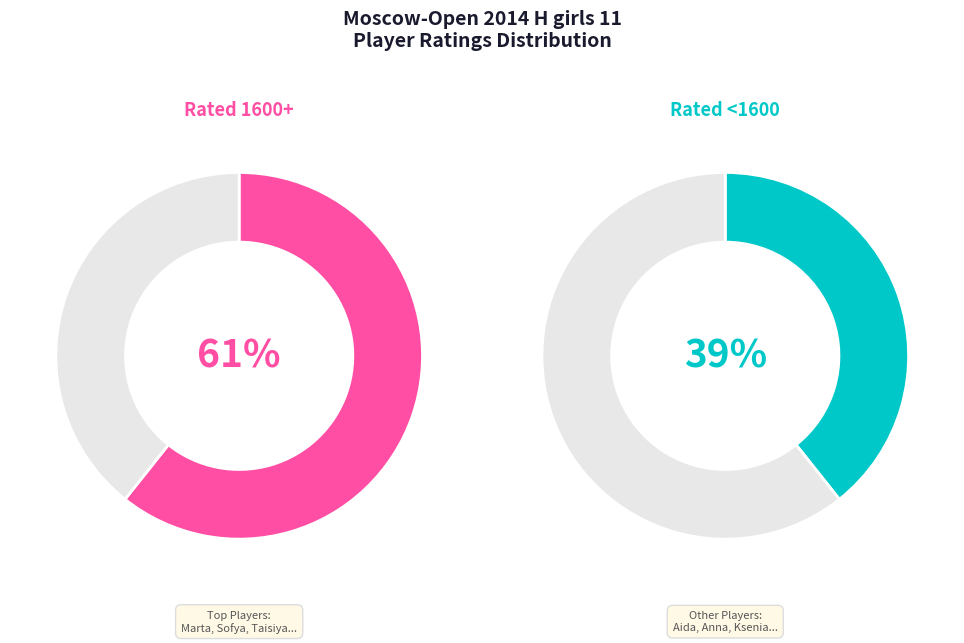

The Tukaeva Aida slice represents 15% of the pie. True or false?

False